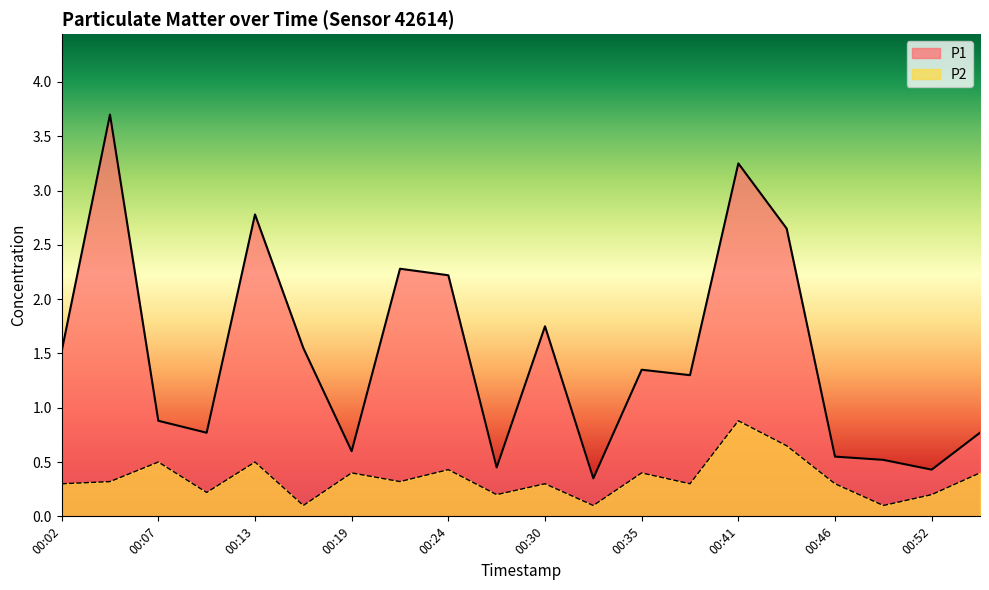

Which series has the largest total across all categories?

P1